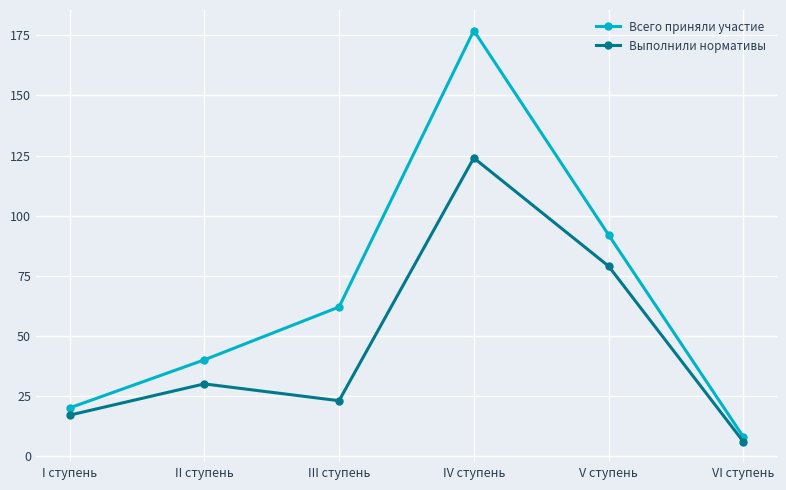

Count the number of categories in the chart.

6